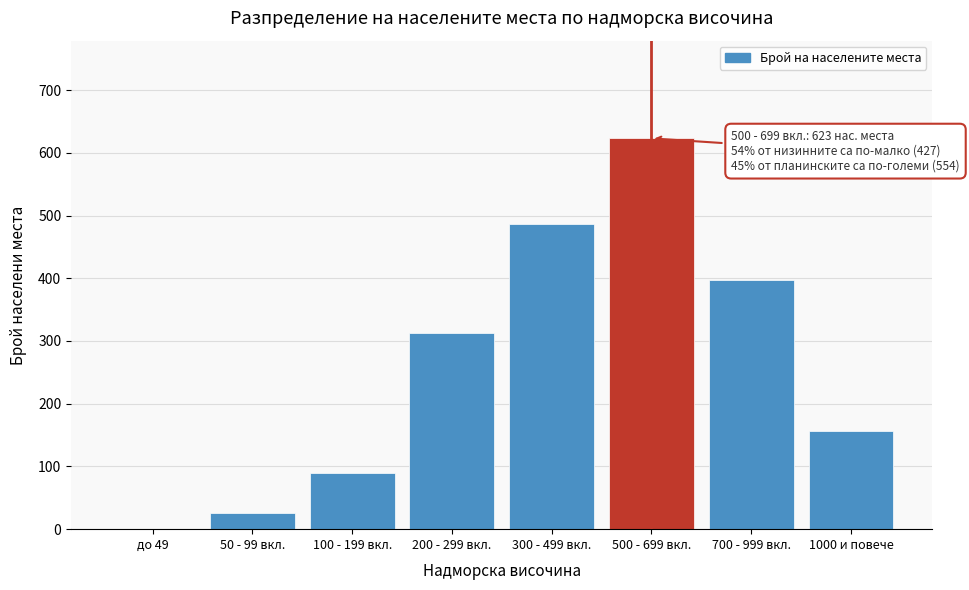

Reading left to right, transcribe all the data shown in this chart.

до 49=0	50 - 99 вкл.=26	100 - 199 вкл.=89	200 - 299 вкл.=312	300 - 499 вкл.=487	500 - 699 вкл.=623	700 - 999 вкл.=398	1000 и повече=156